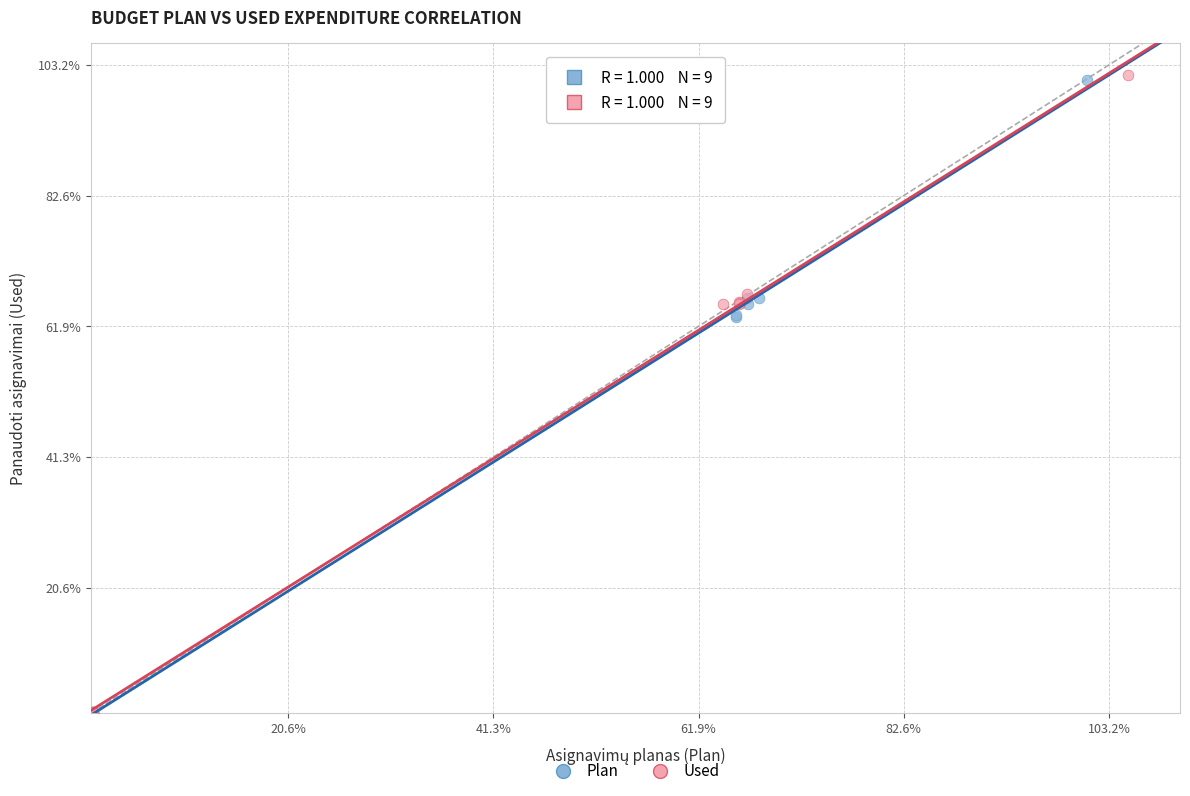

Which series has the largest Y range (max minus min)?

Used